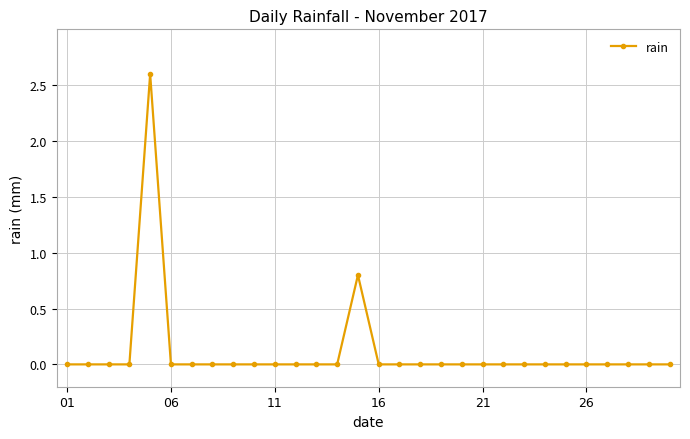

True or false: the data has more than 1 interior local peaks.

True